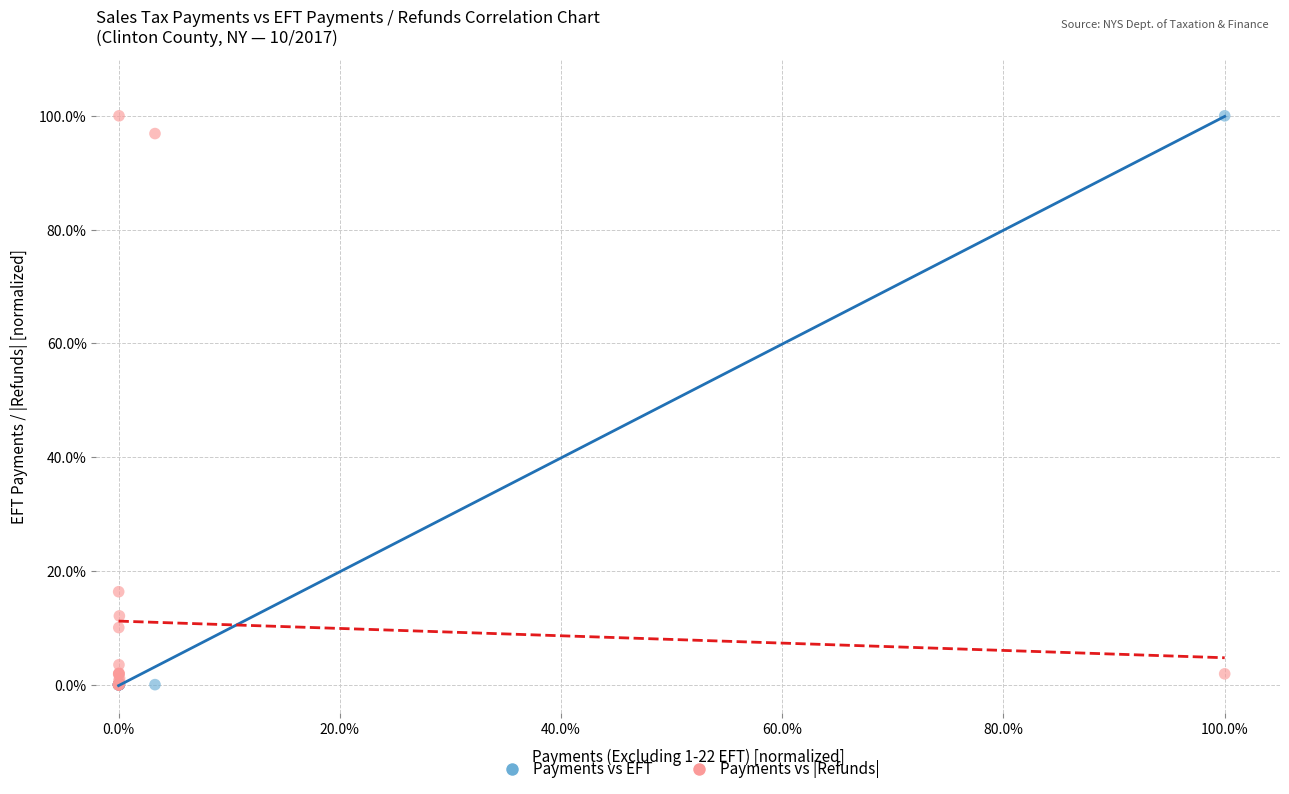

Across all series, what Y value is closest to 50?

16.3